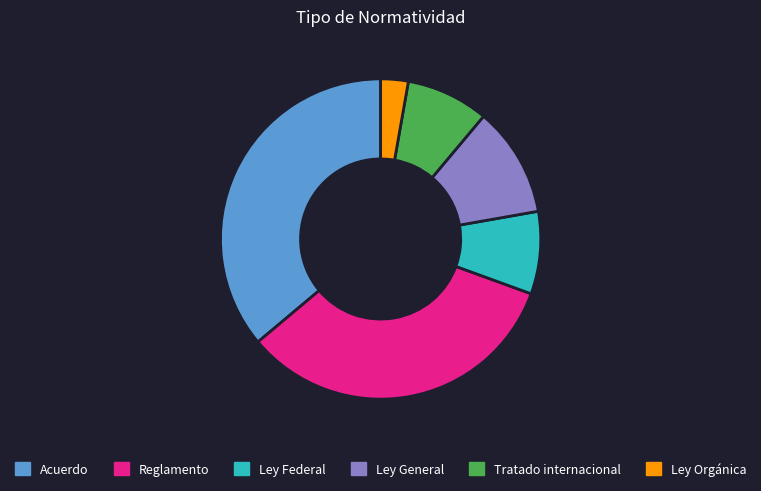

Between Tratado internacional and Ley General, which is larger?

Ley General